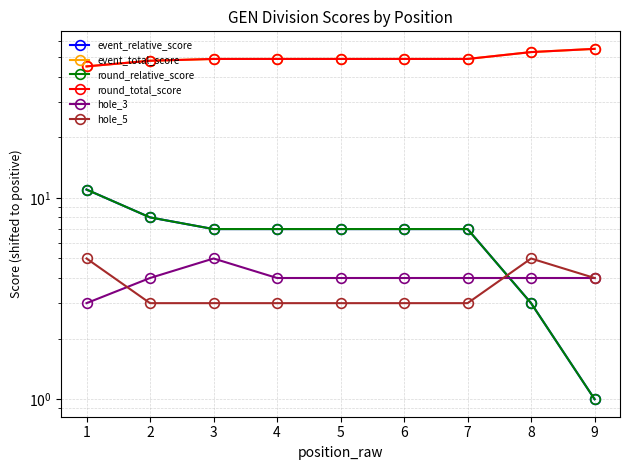

How many values in the hole_3 series exceed 4?

1